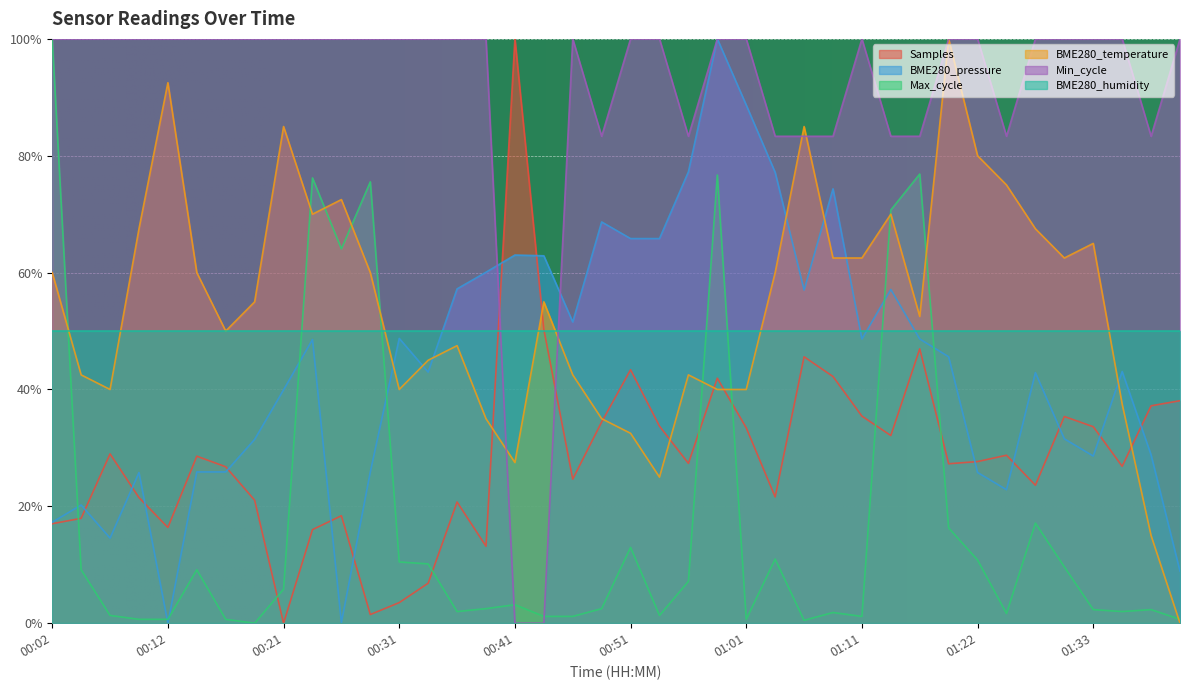

Does the chart display data point markers on the line(s)?

No